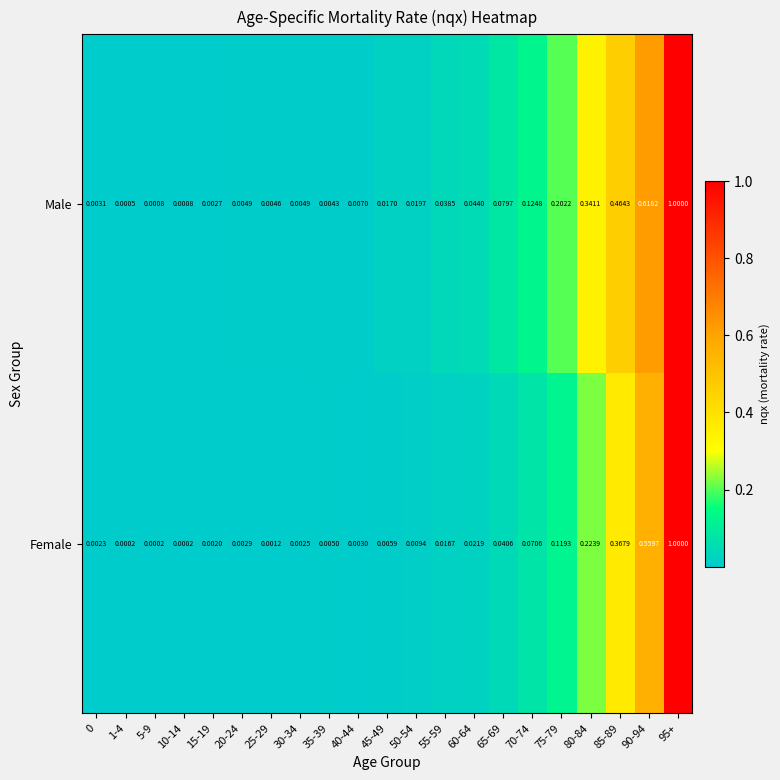

Is the value of Male at 60-64 greater than the value of Female at 65-69?

Yes